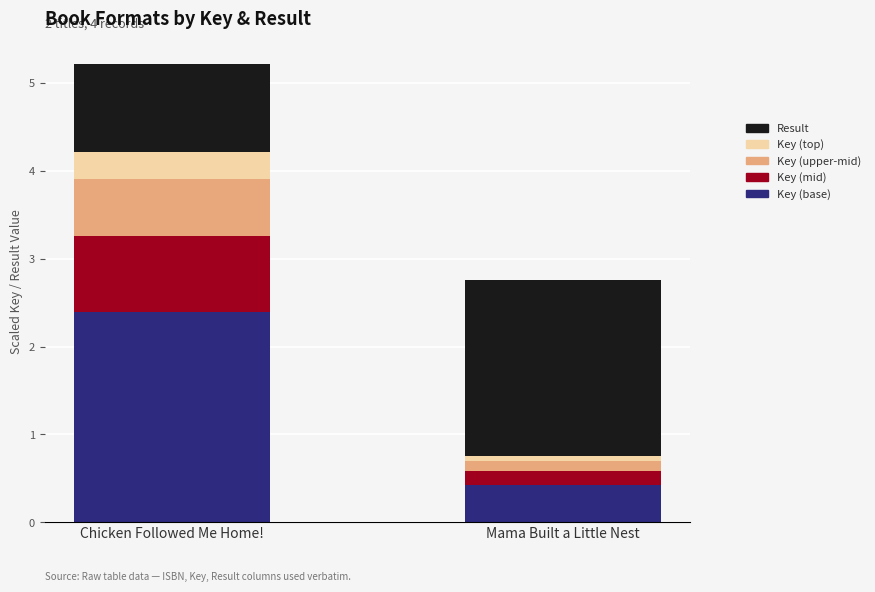

What are all the series names shown in the legend?

Result, Key (top), Key (upper-mid), Key (mid), Key (base)